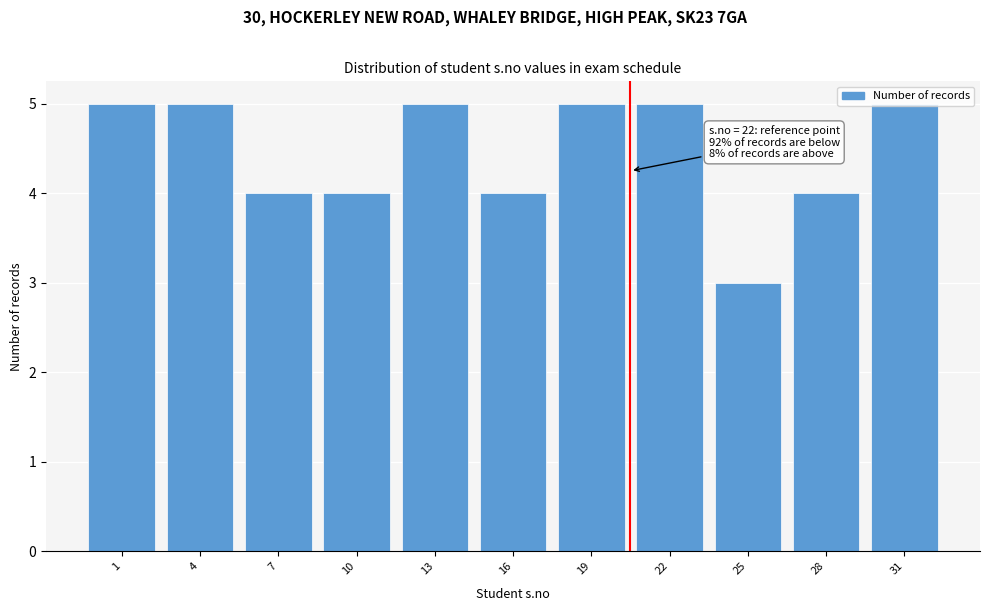

What is the sum of the values at 1 and 28?

9